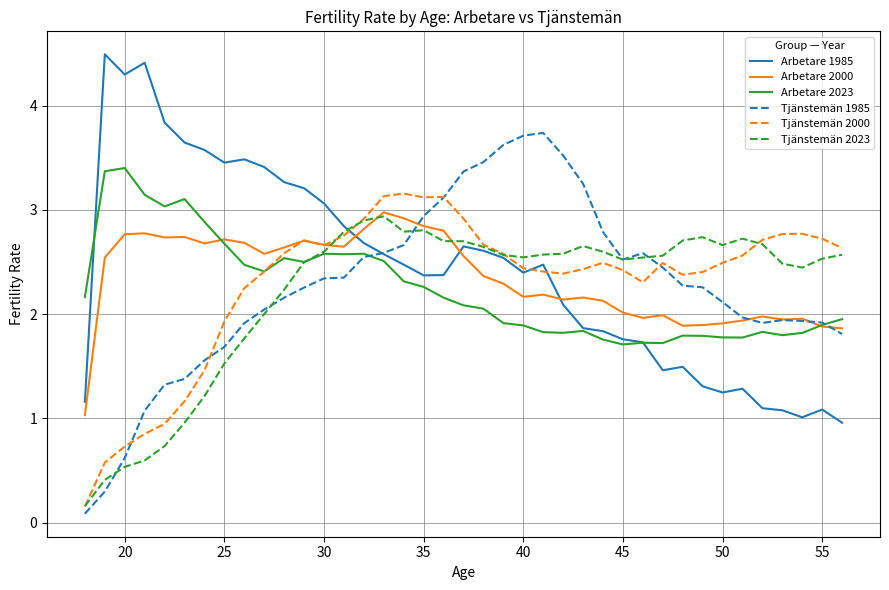

What is the maximum value for Arbetare 2000?

3.0